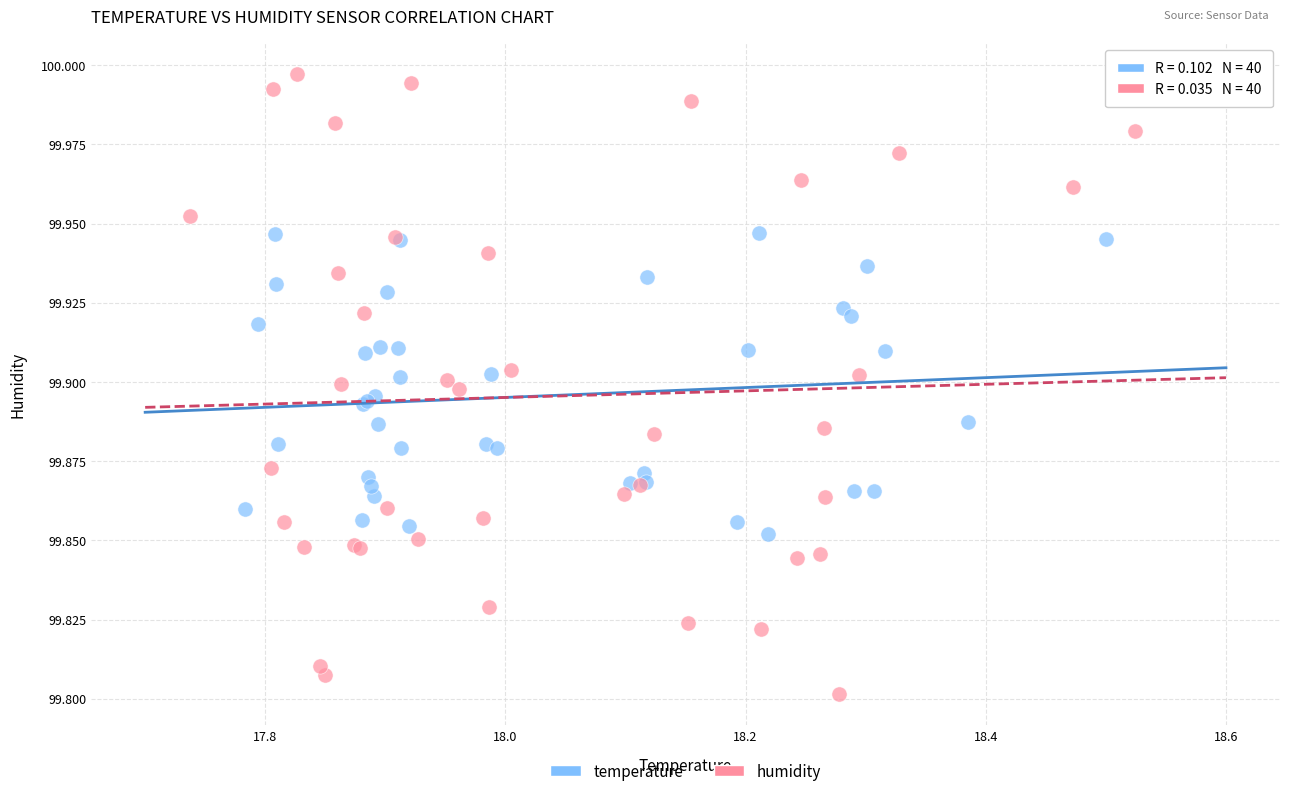

Which series contains the lowest Y value?

humidity